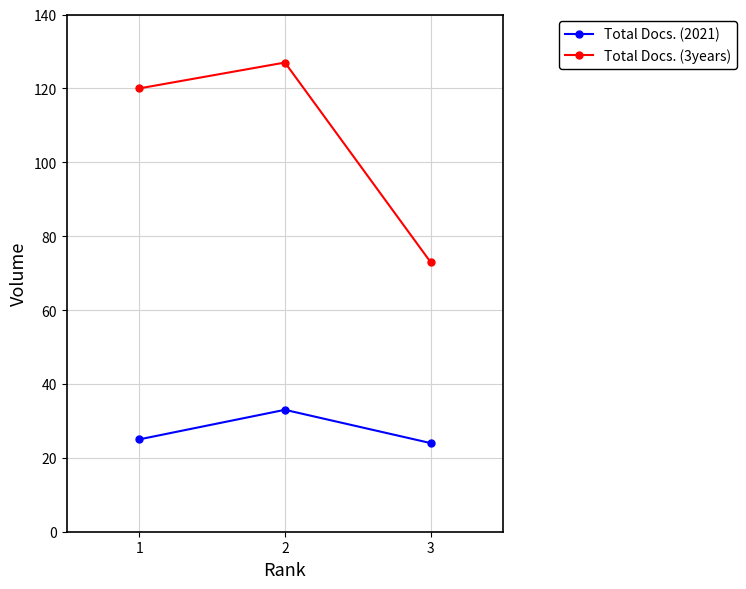

Which series changed the most between 2 and 3?

Total Docs. (3years)